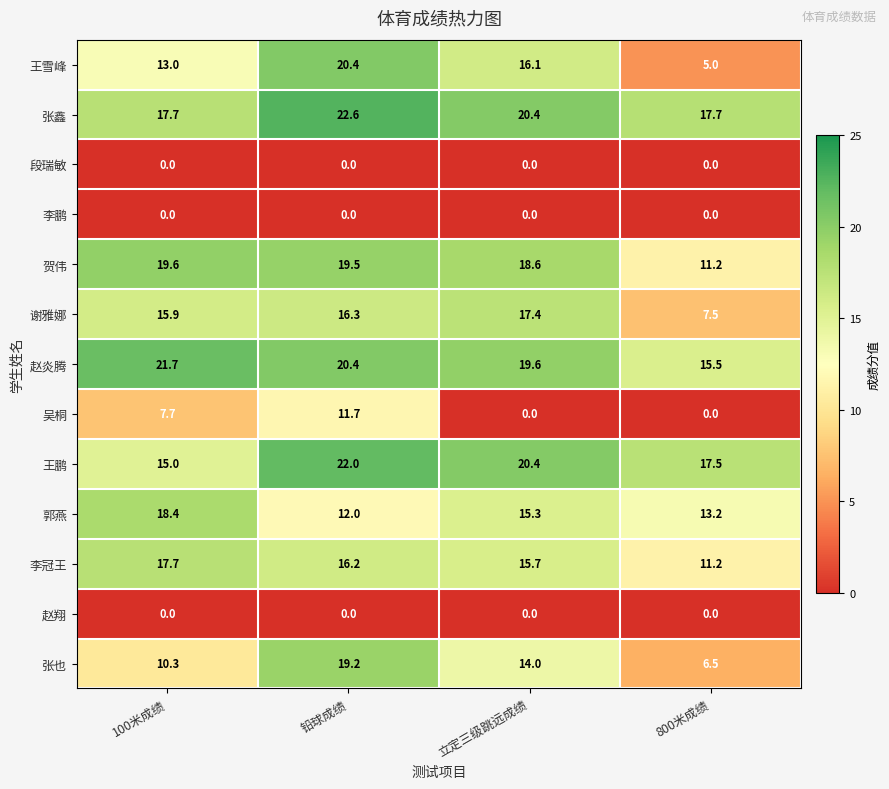

What is the difference between the 张鑫 values at 立定三级跳远成绩 and 铅球成绩?

2.2